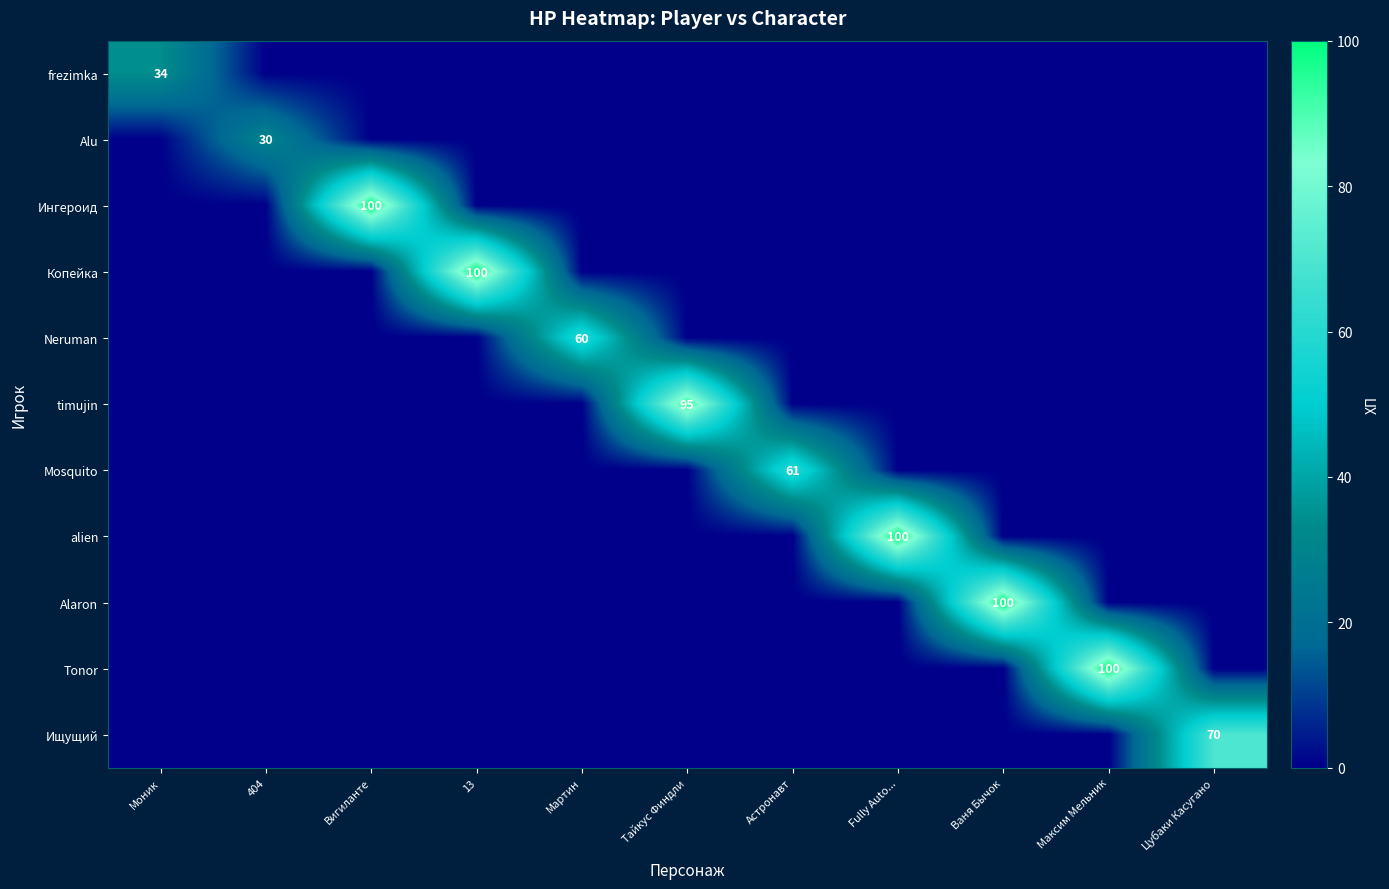

Is it true that Ингероид equals 43 at Ваня Бычок?

False